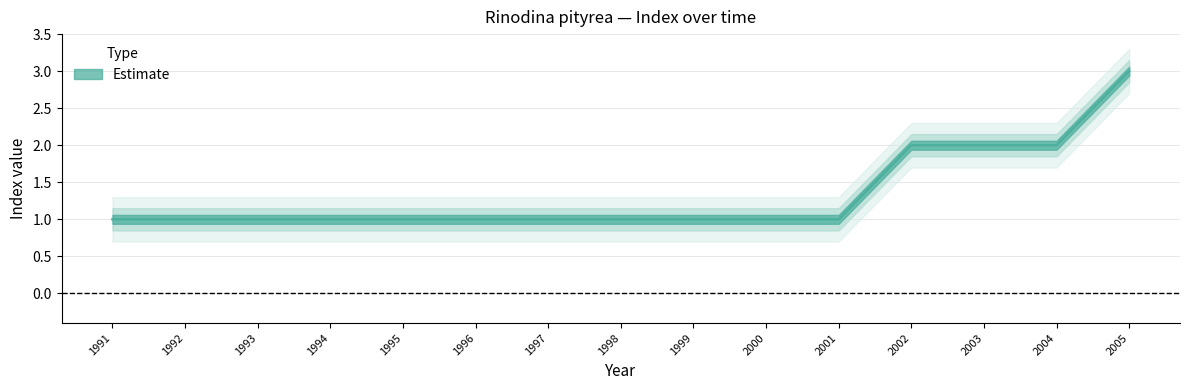

What is the sum of the values at 1995 and 2003?

3